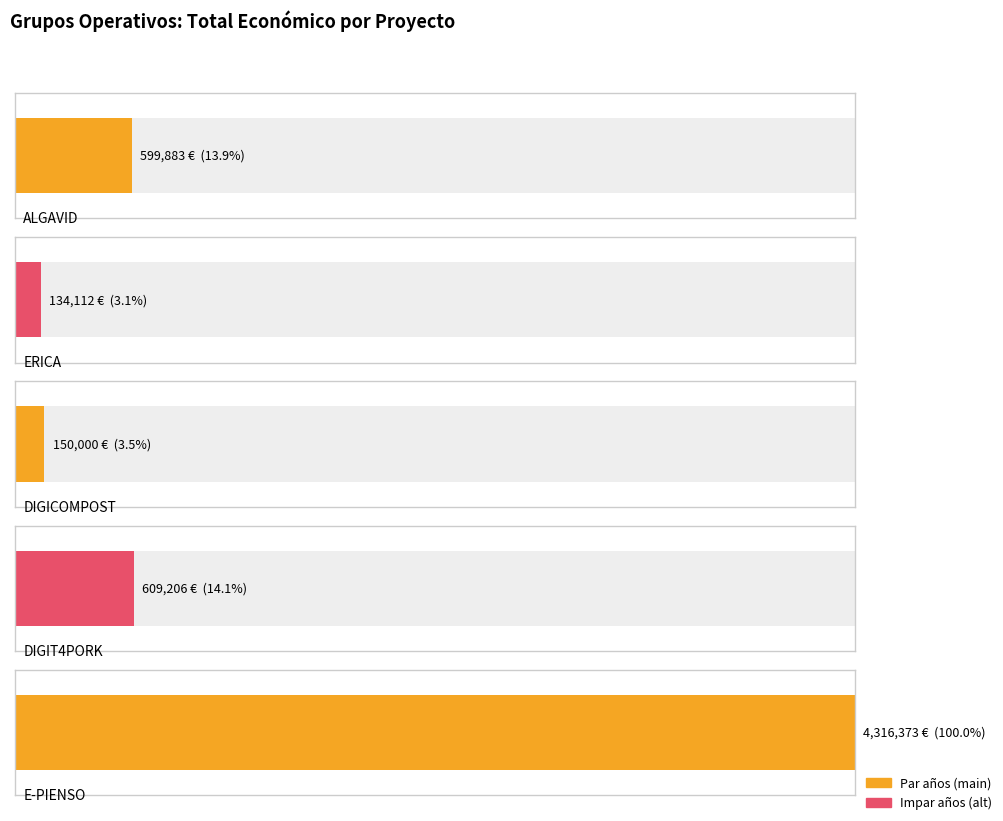

What is the minimum value shown in the chart?

134112